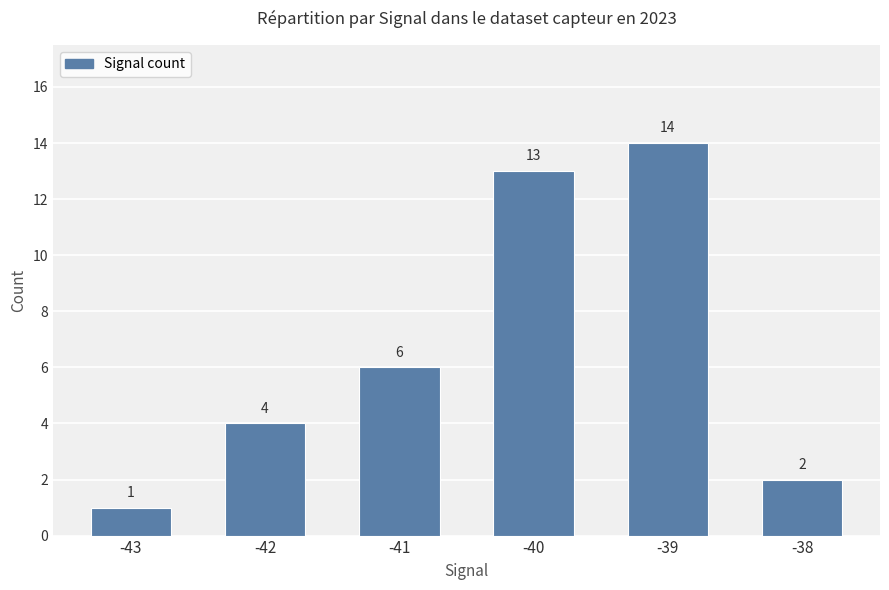

Rank the categories by value from lowest to highest.

-43, -38, -42, -41, -40, -39